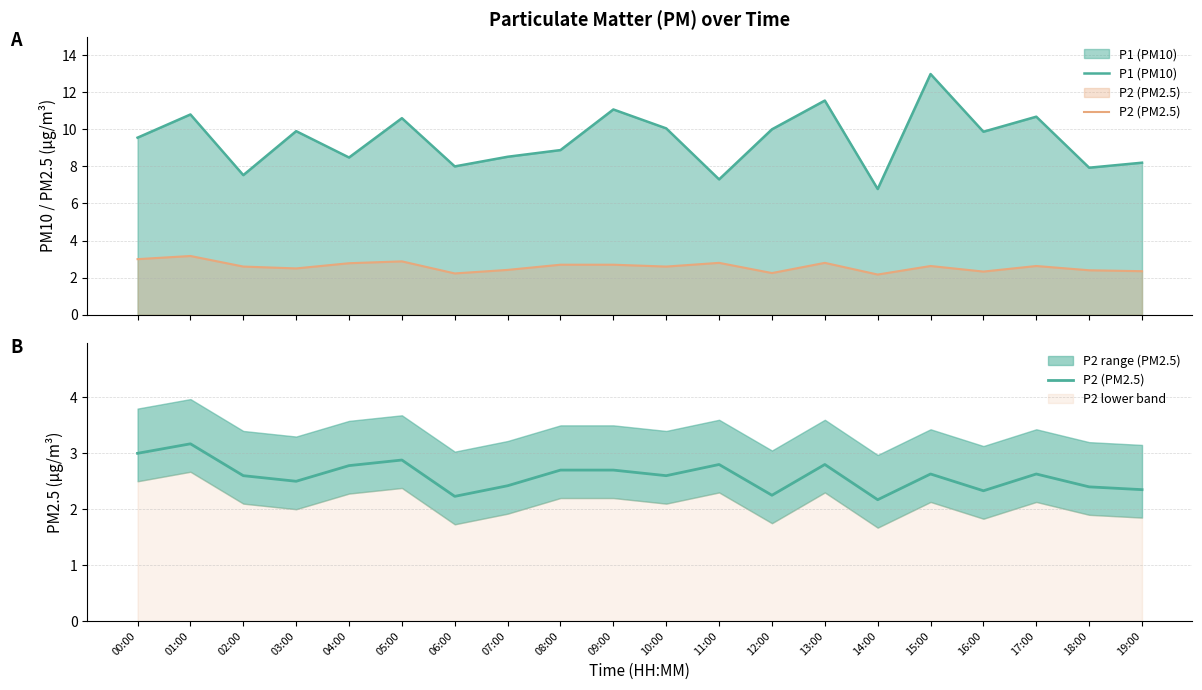

The P2 (PM2.5) series shows 1.7 at 03:00. True or false?

False